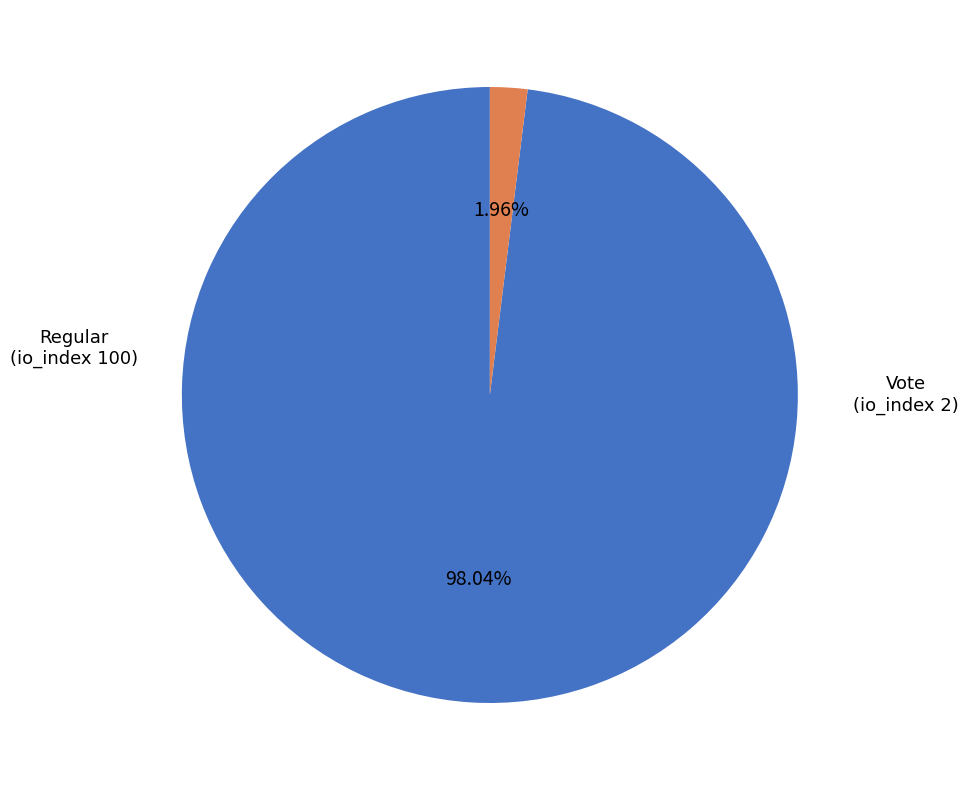

Is there a majority slice in this chart?

Yes